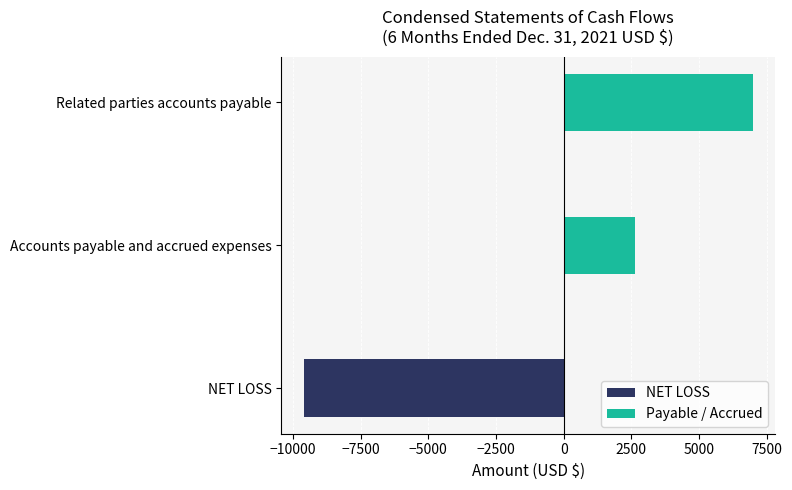

Which has a higher value, Related parties accounts payable or Accounts payable and accrued expenses?

Related parties accounts payable